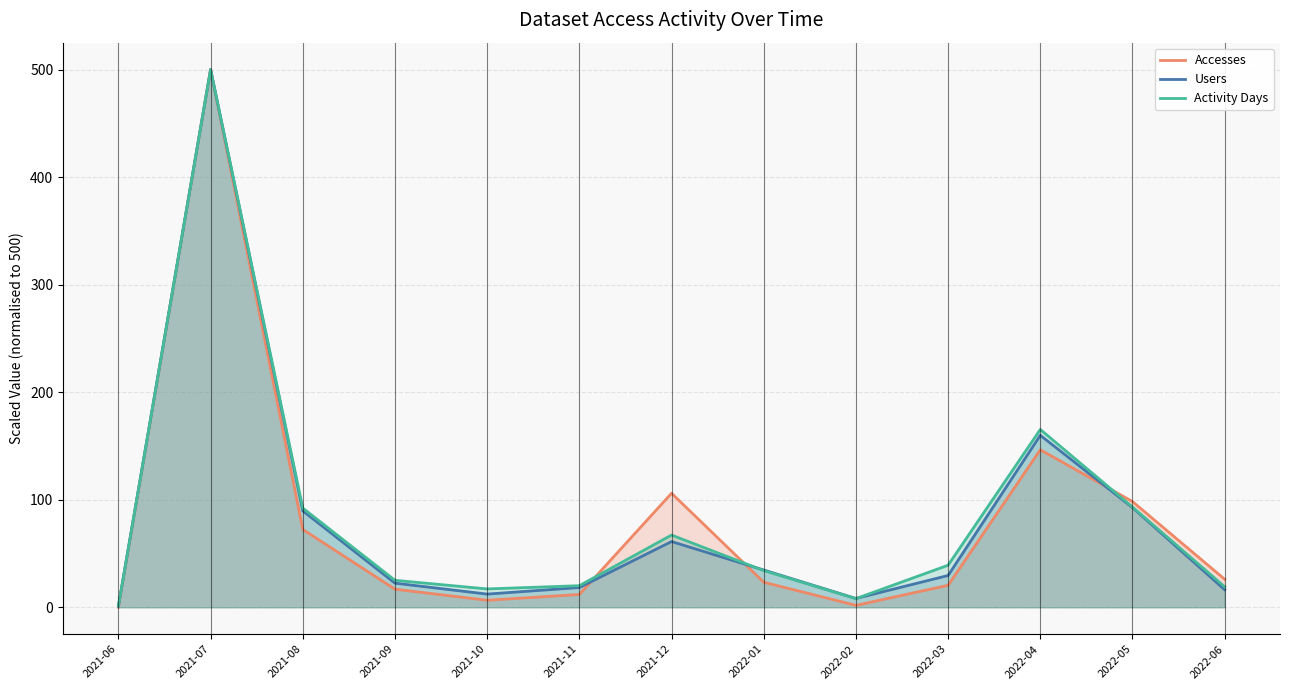

Rank the series by their maximum value, from lowest to highest.

Accesses, Users, Activity Days